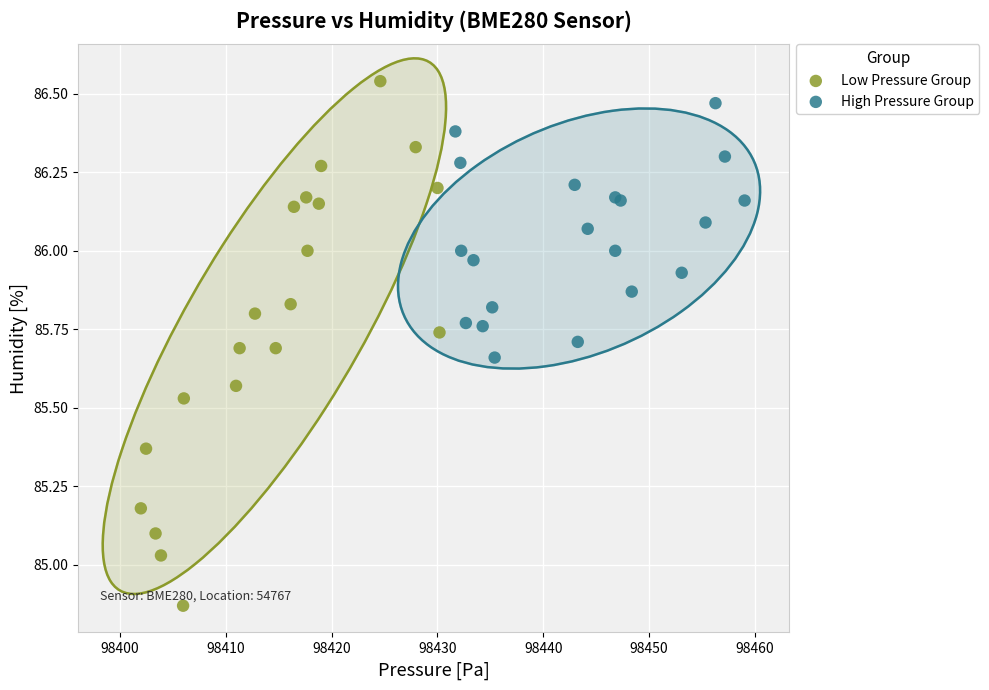

Which series contains the highest Y value?

Low Pressure Group